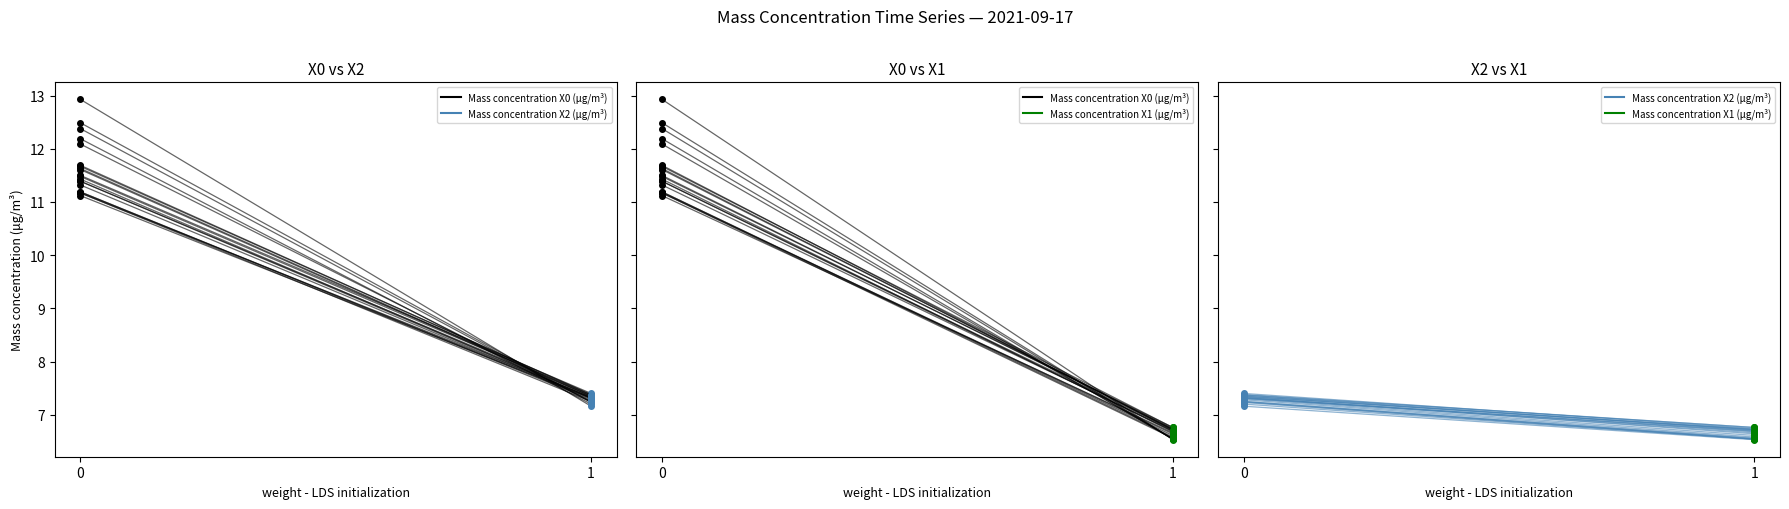

What is the value of the Mass concentration X2 (μg/m³) point at the 1st from the left?

7.2